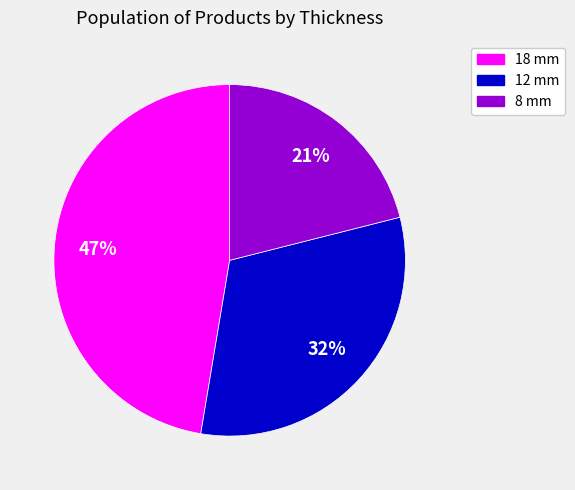

To the nearest percent, what is the combined percentage of 18 mm and 12 mm?

79%